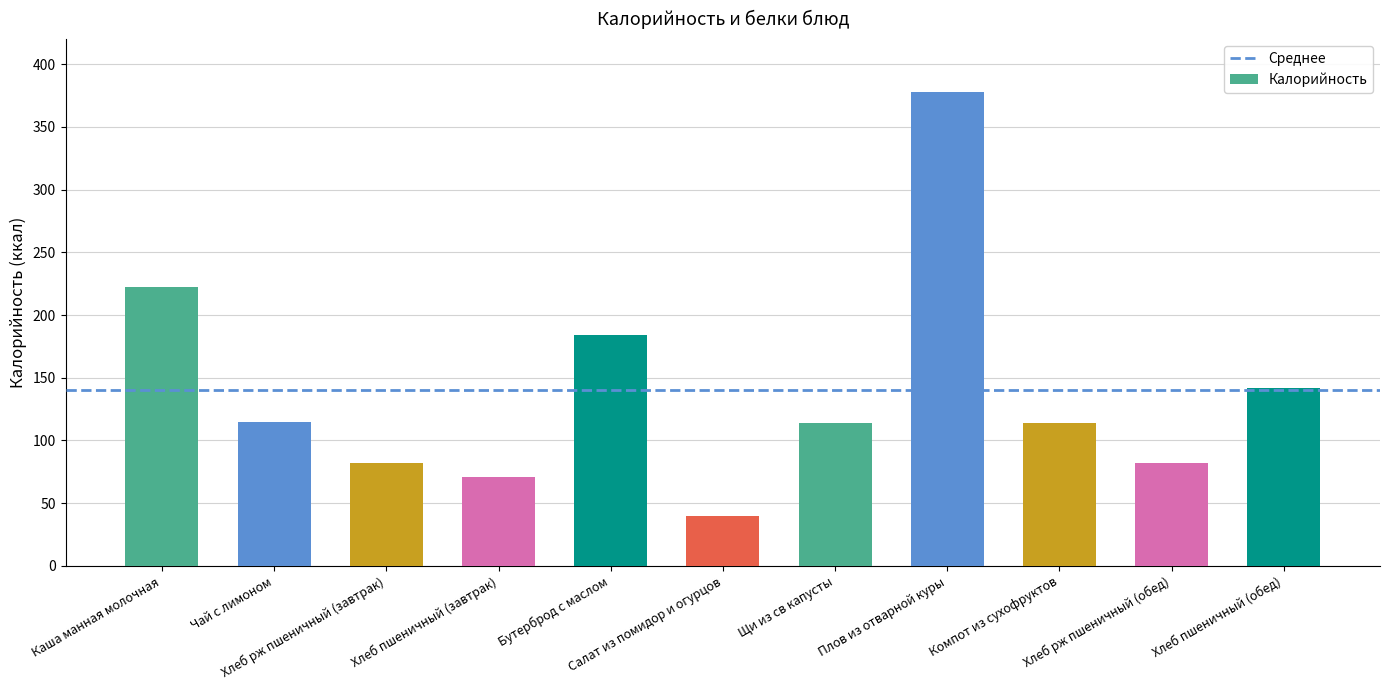

Are the bars grouped side by side (vs. stacked)?

No